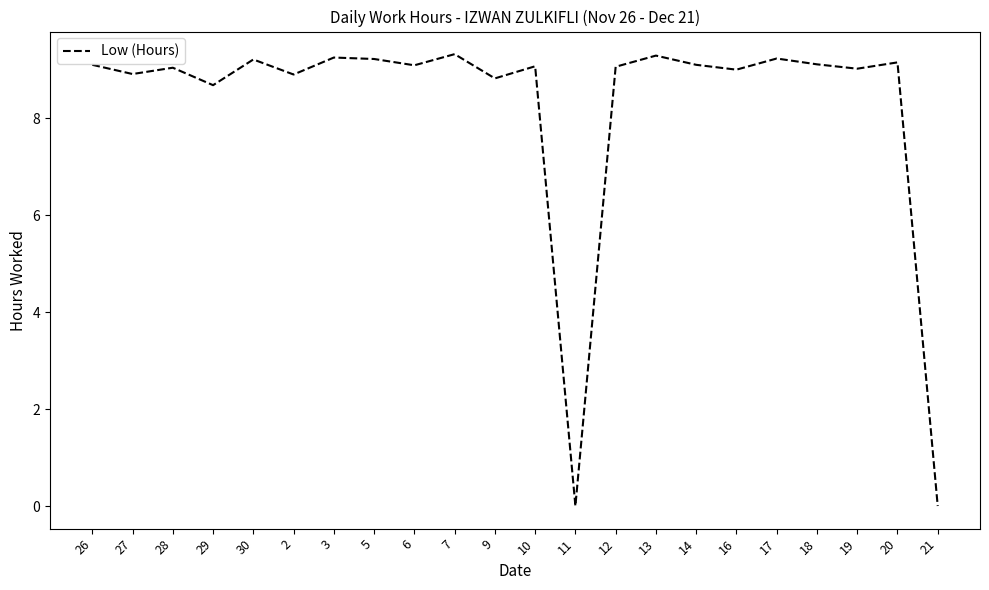

Is it true that the value at 9 is 8.8?

True